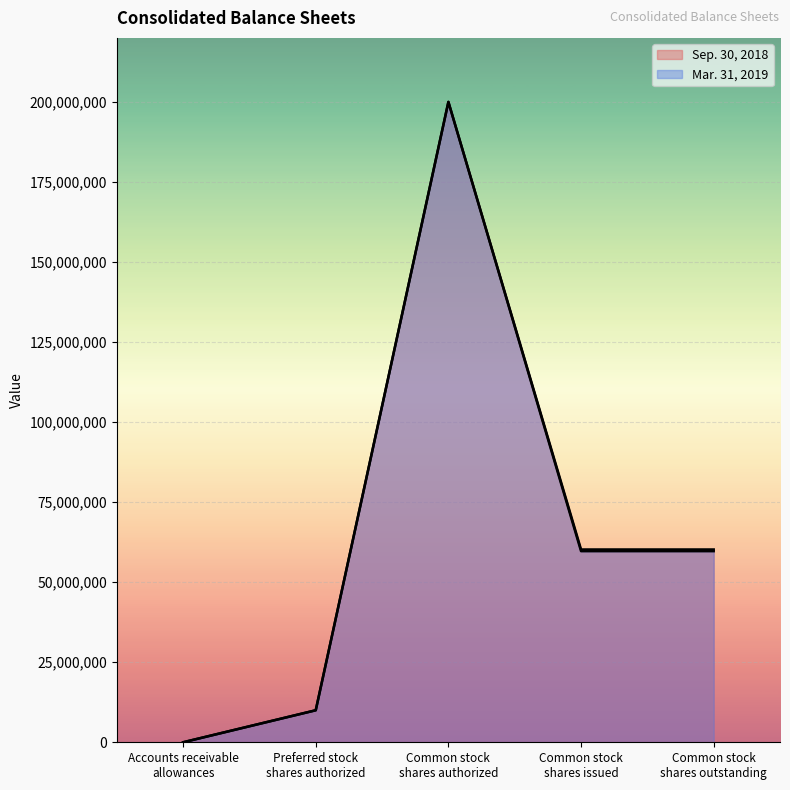

What is the difference between the maximum and minimum values in the Sep. 30, 2018 series?

200000000